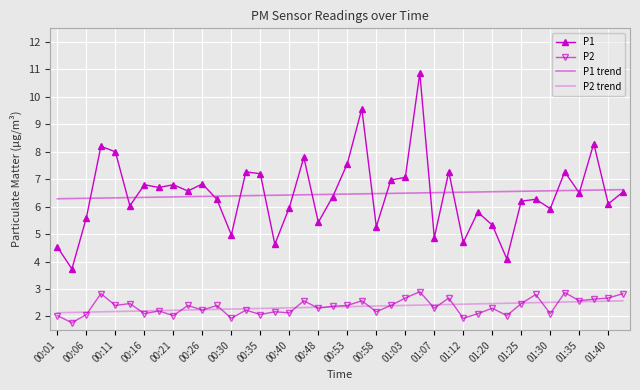

Where does the P2 series first go above 2?

00:01